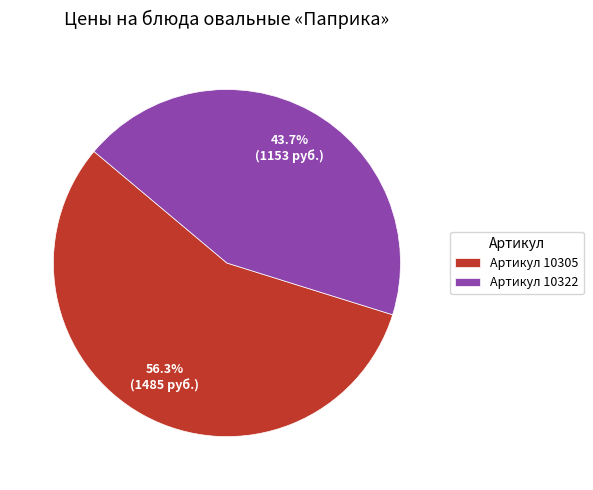

What percentage is NOT represented by Артикул 10305?

43.7%